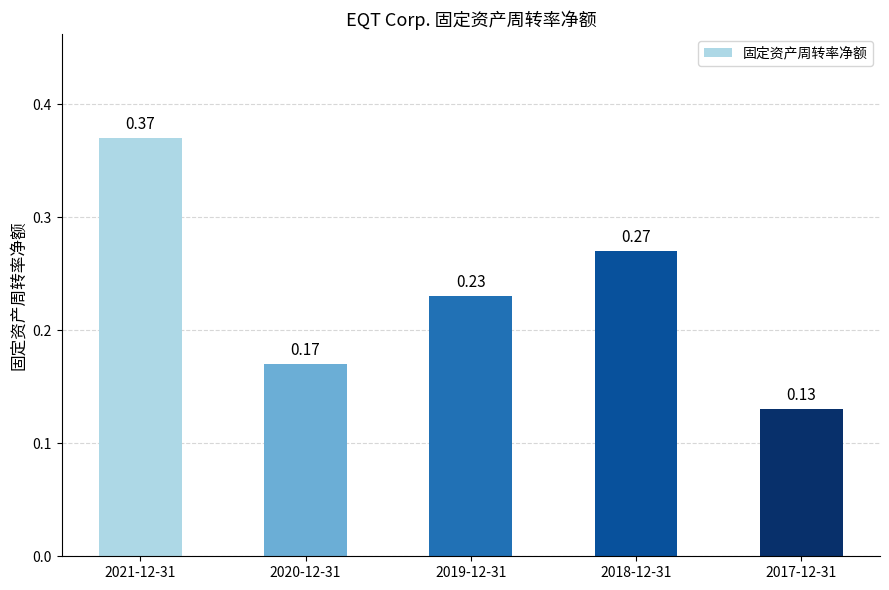

How many series are shown in this chart?

1